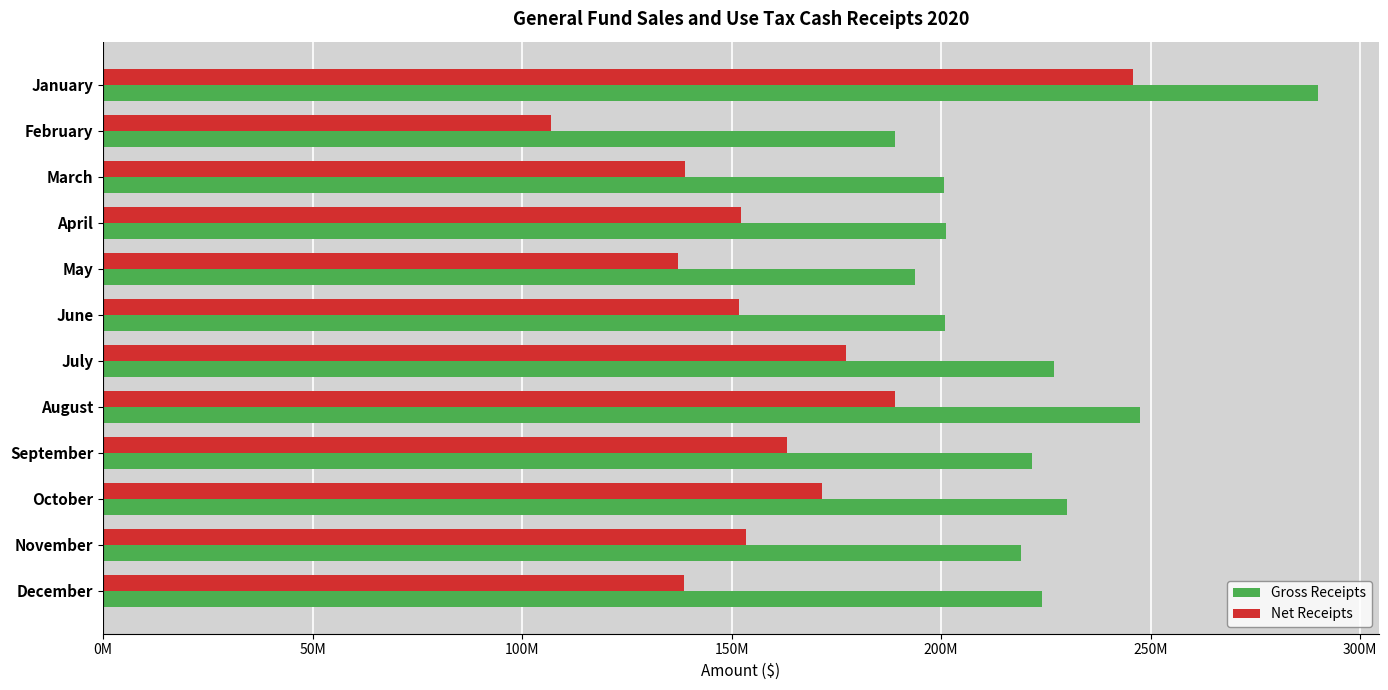

What is the average value of the Gross Receipts series?

220452086.3